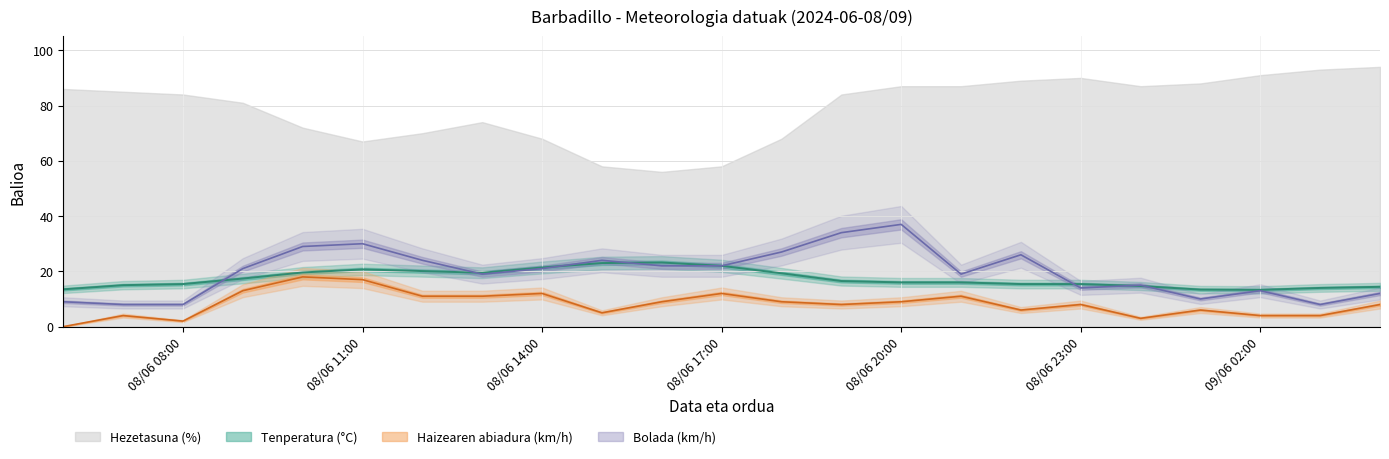

What position from the left is 08/06 22:00?

17